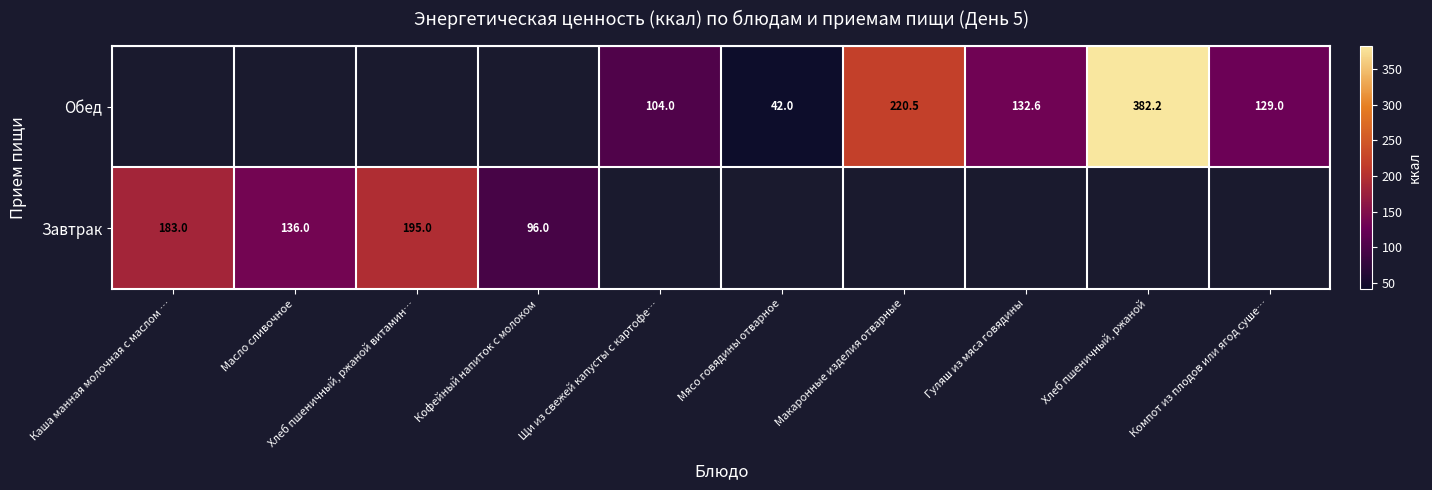

At how many categories does at least one series exceed 290?

1